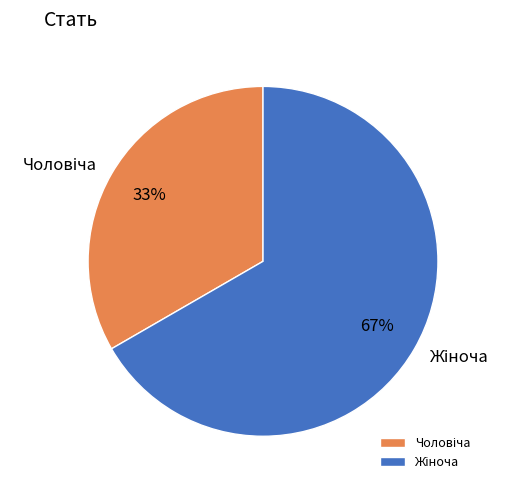

Is there any slice that represents more than half of the pie?

Yes